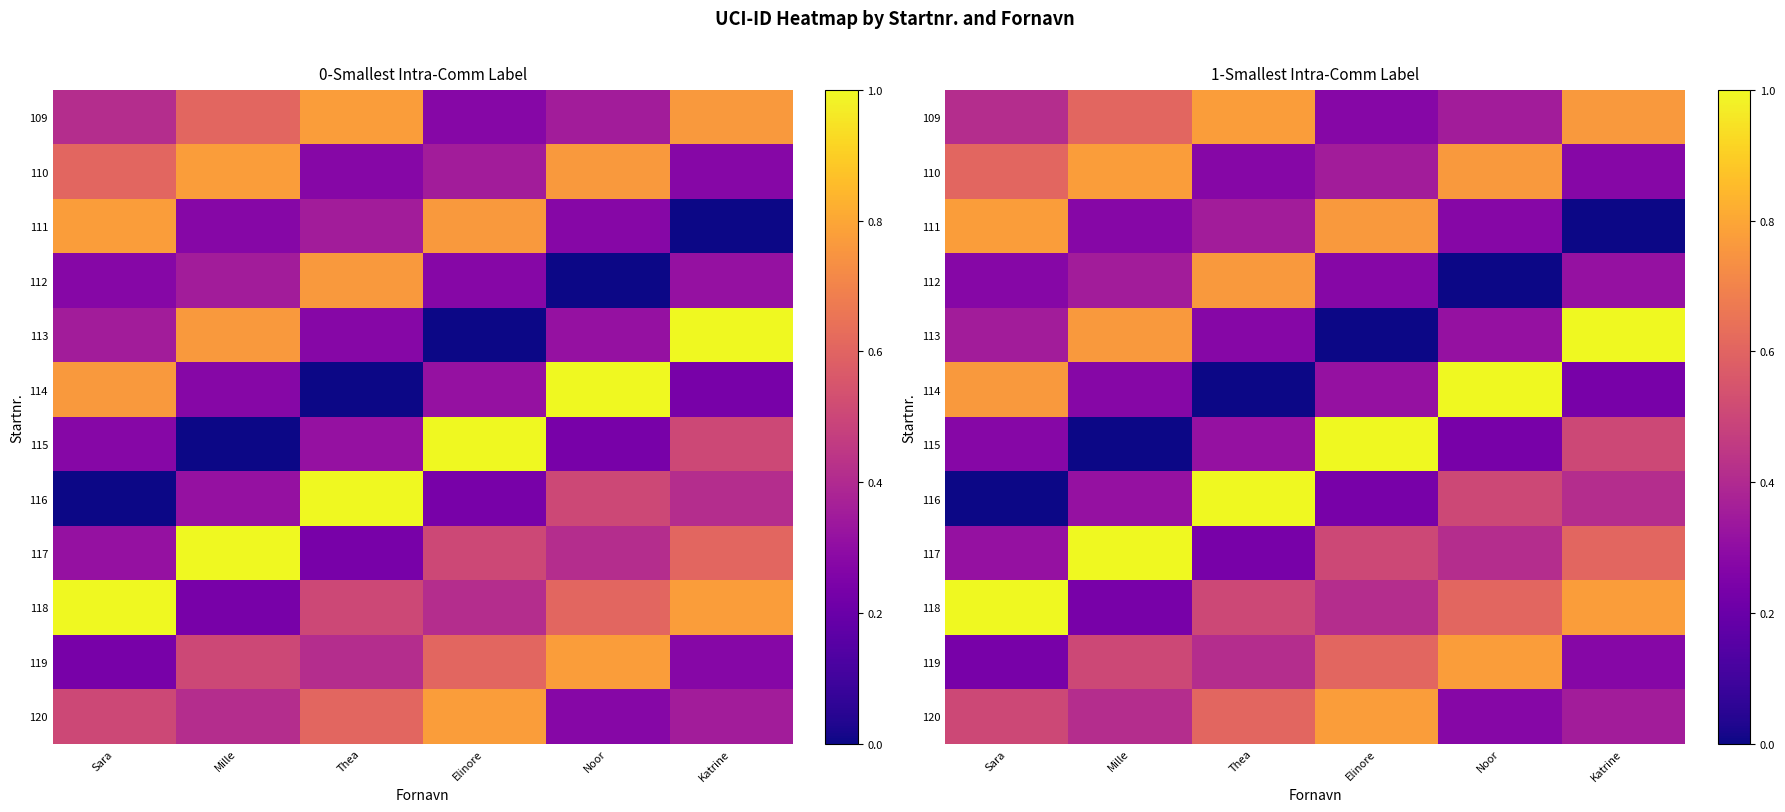

Which category has the lowest value in the 111 series?

Katrine